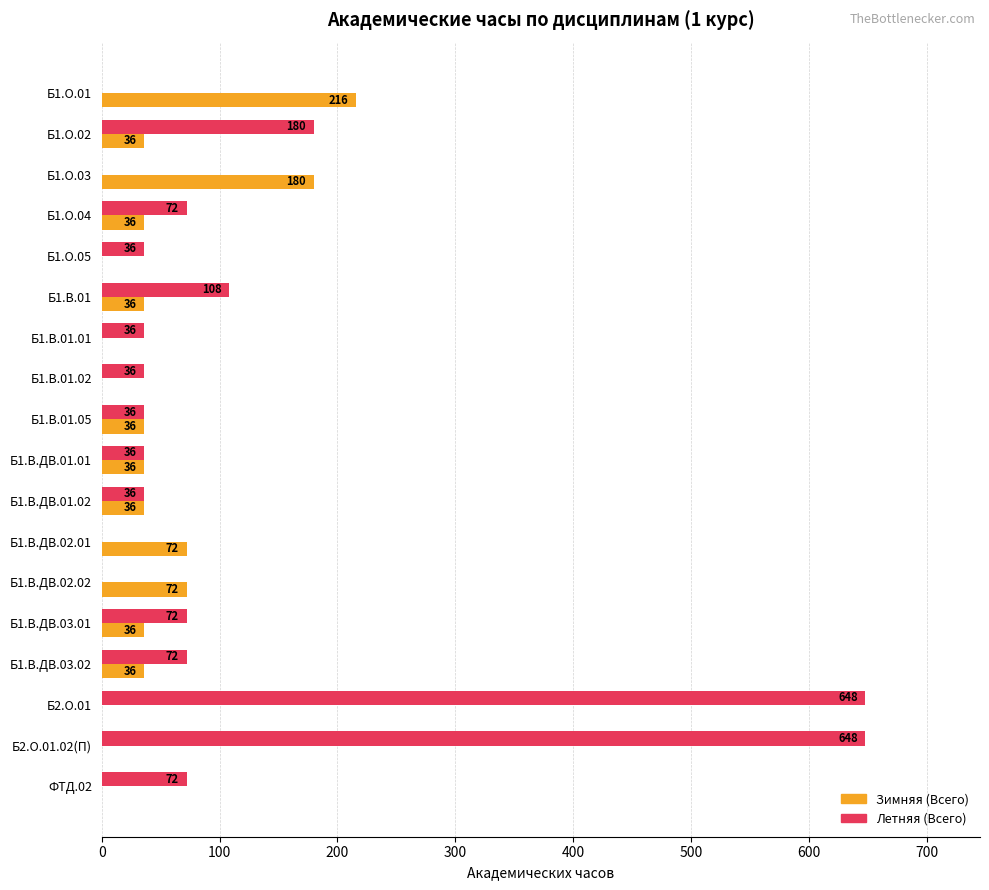

How many data points does each series have?

18